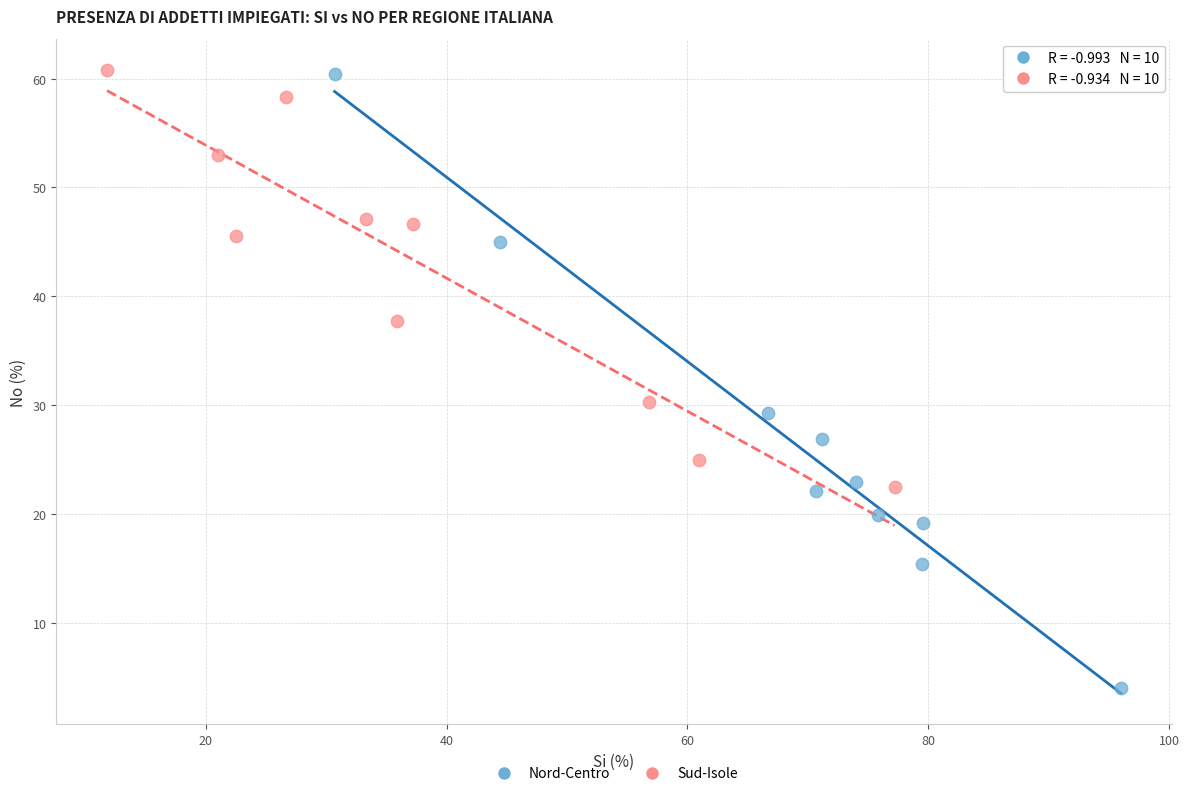

Which series reaches the minimum Y coordinate?

Nord-Centro